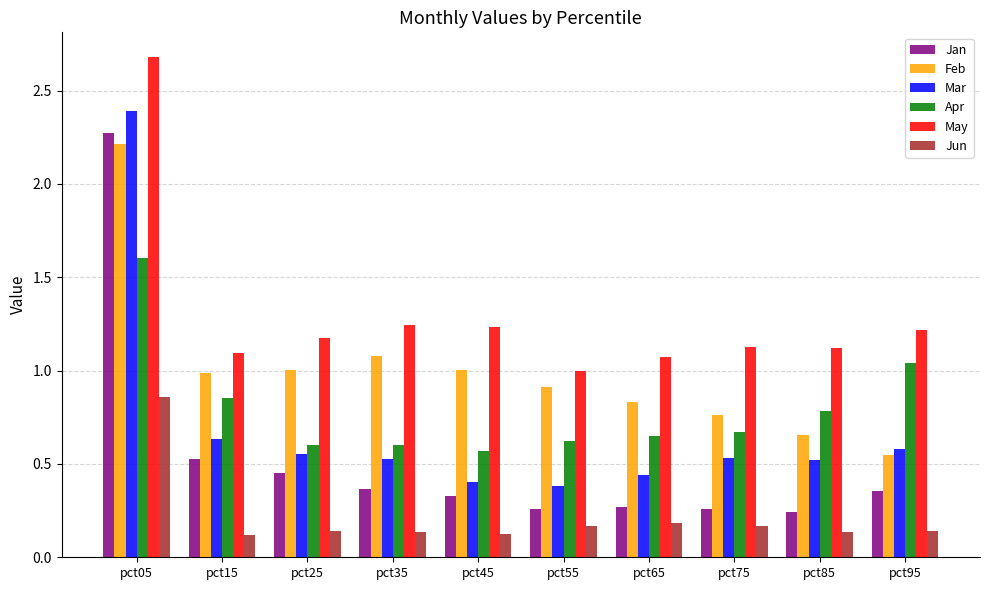

How many bars are there in total?

60